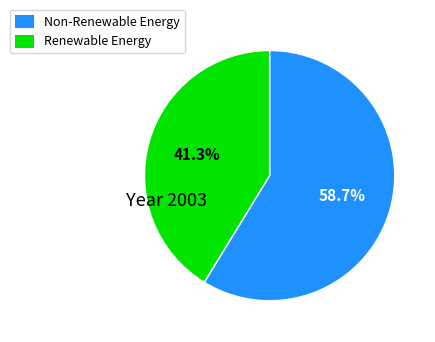

Is there a majority slice in this chart?

Yes